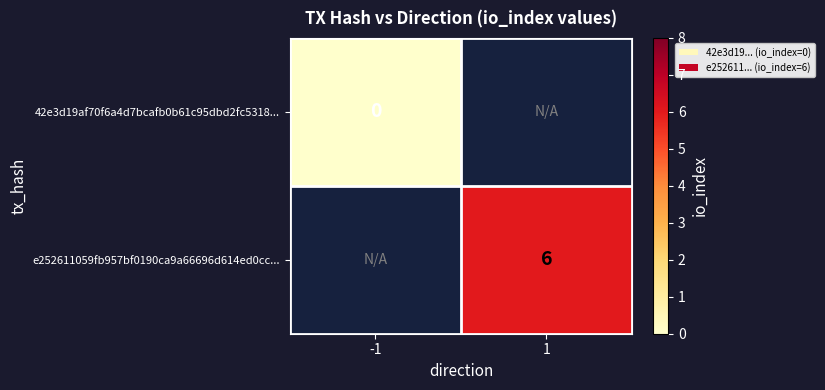

The value of e252611059fb957bf0190ca9a66696d614ed0cc... at 1 is 9. True or false?

False